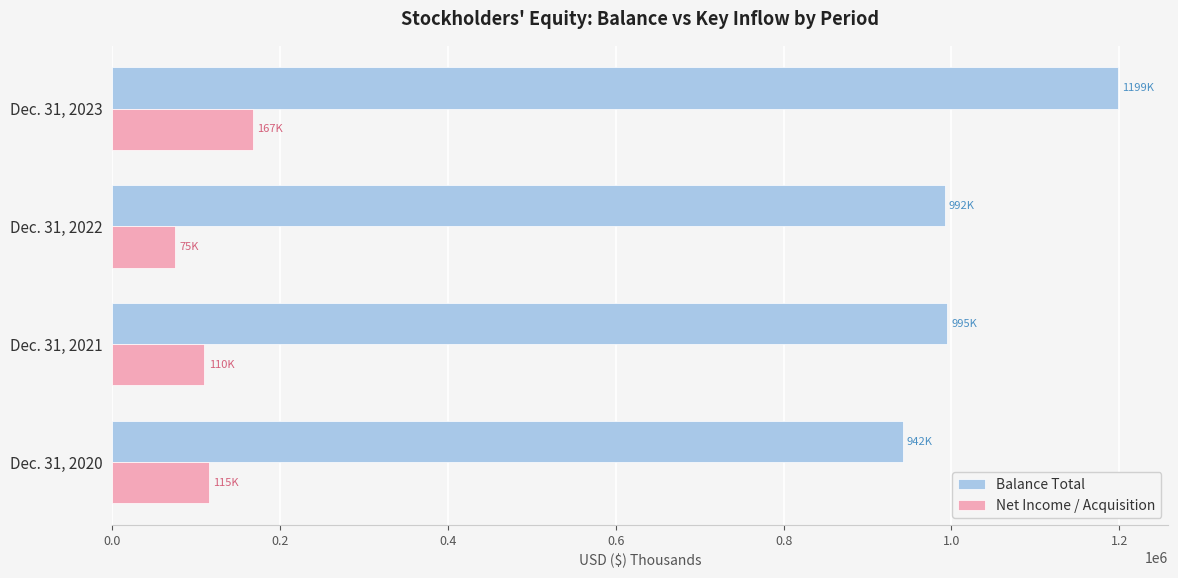

Which series has the largest total across all categories?

Balance Total